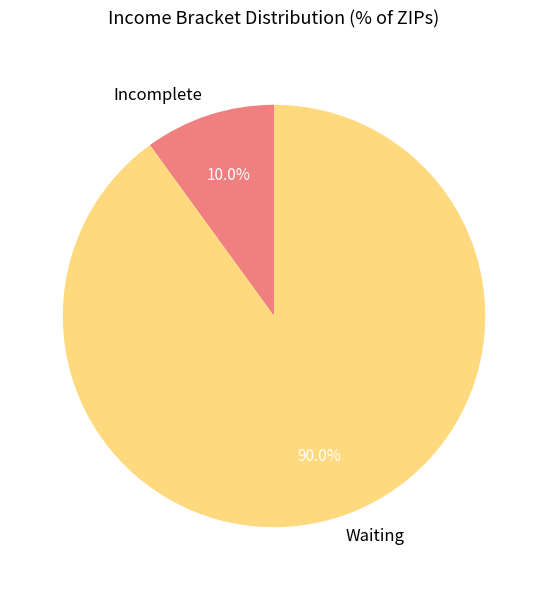

Is it true that Waiting is 1% of the pie?

False